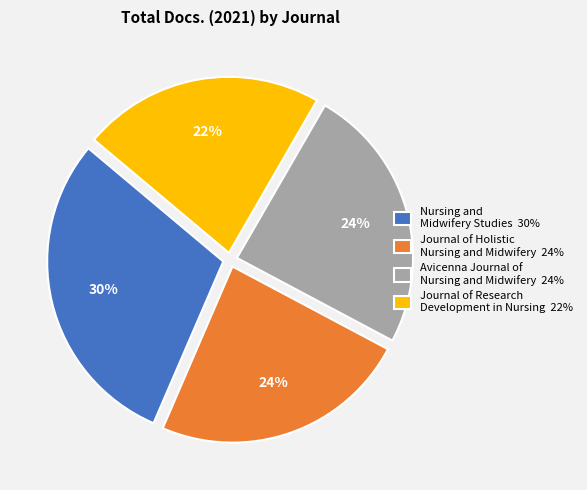

To the nearest percent, what portion does Nursing and Midwifery Studies represent?

30%